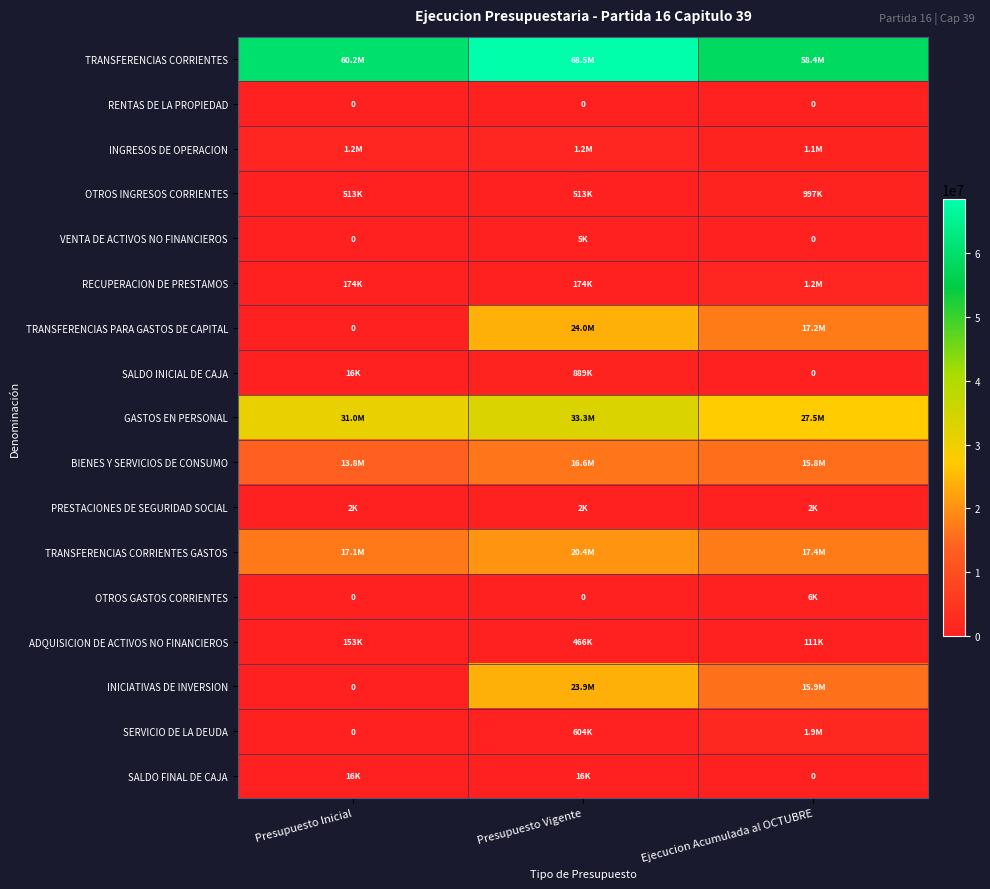

Count the PRESTACIONES DE SEGURIDAD SOCIAL values in the range 2154 to 2288.

3